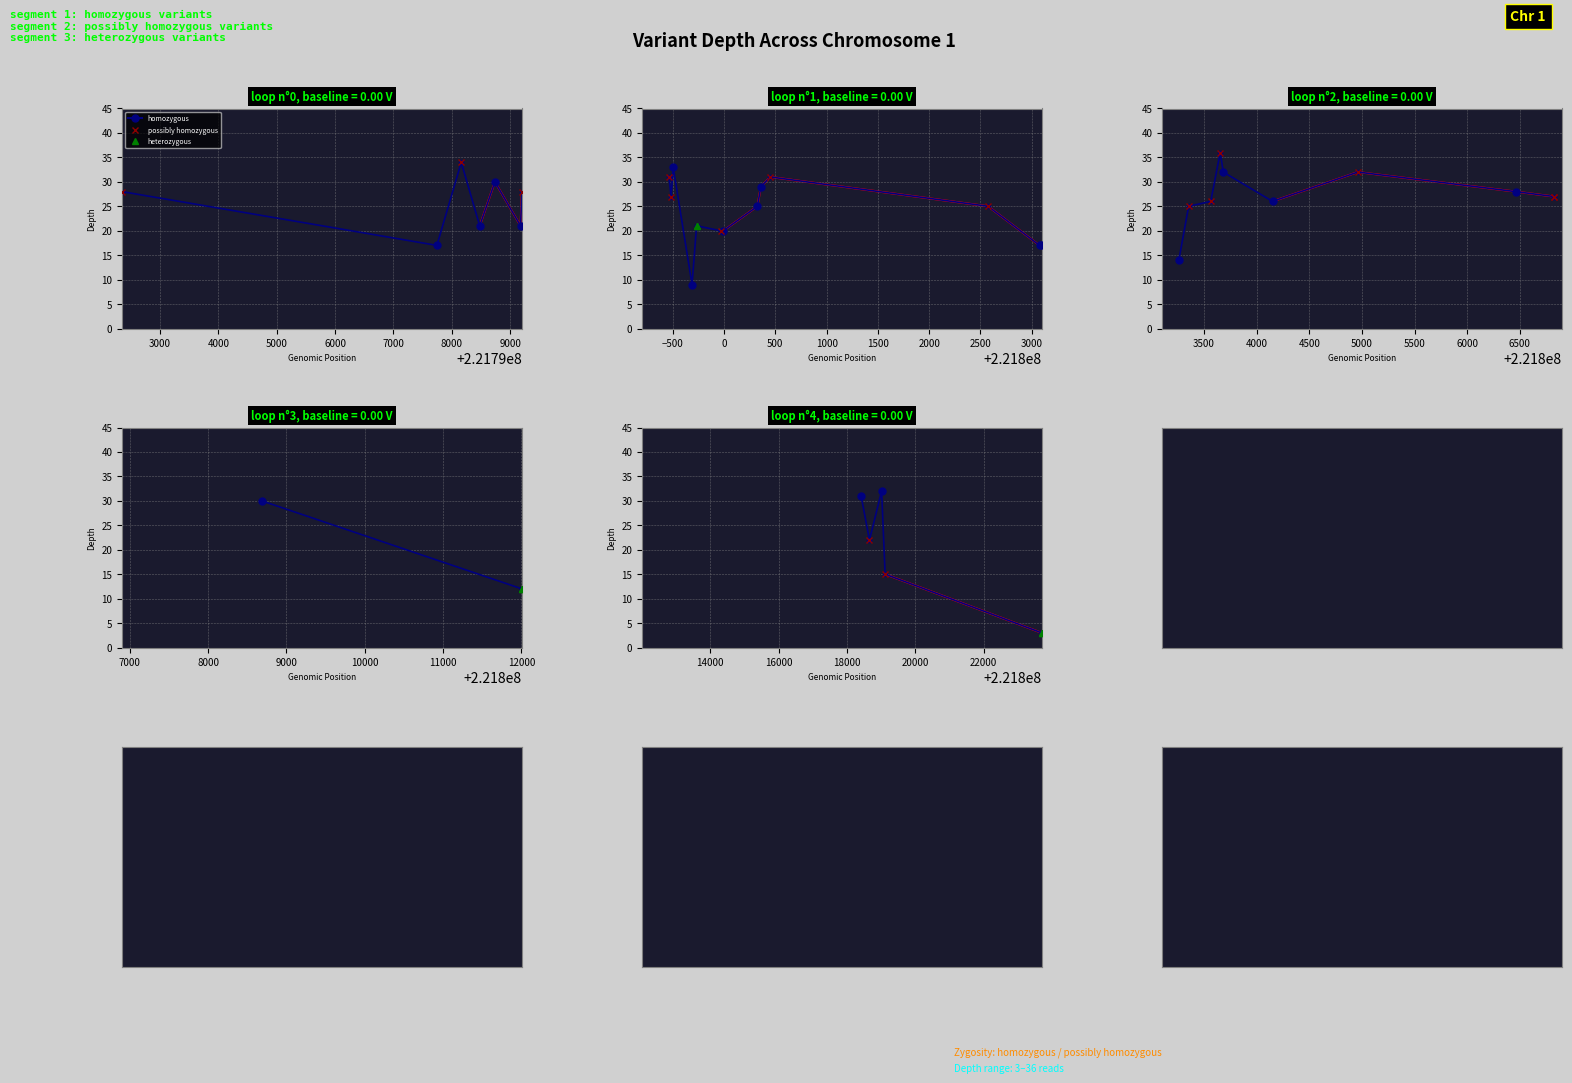

How many lines are shown in the chart?

3